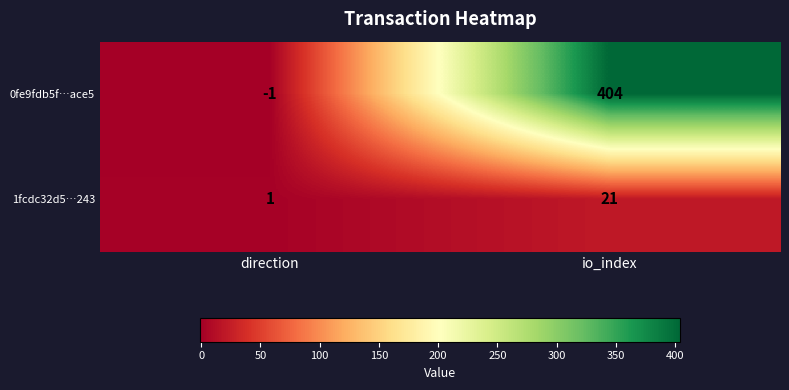

The 0fe9fdb5f…ace5 series shows 123 at io_index. True or false?

False